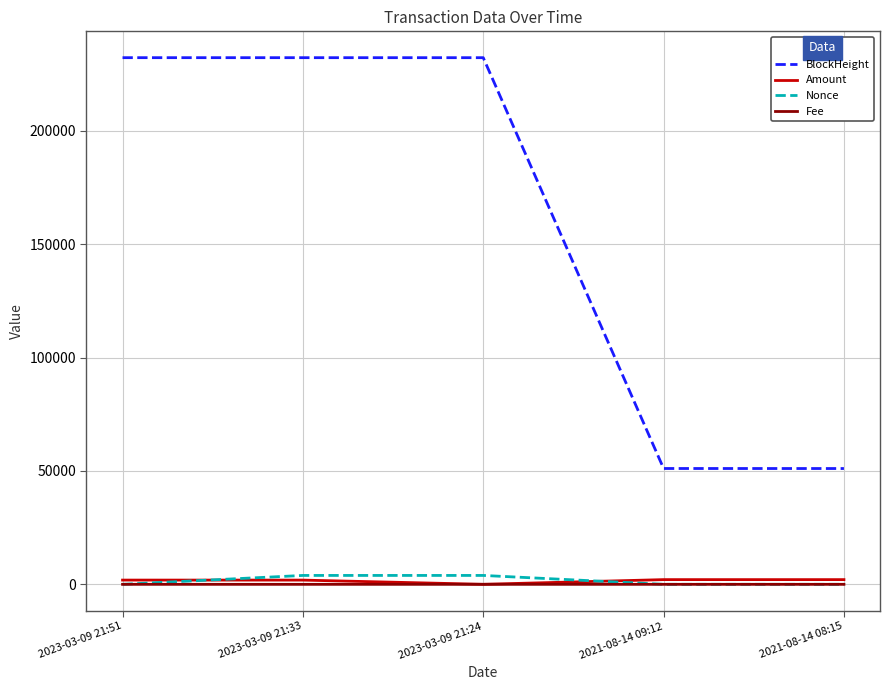

Read the Fee value at 2021-08-14 09:12.

0.1